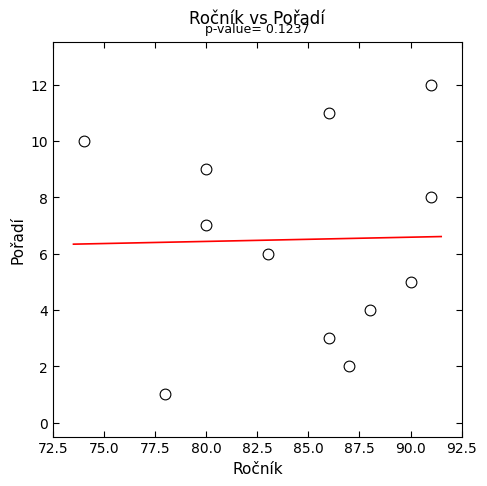

What is the average X value?

84